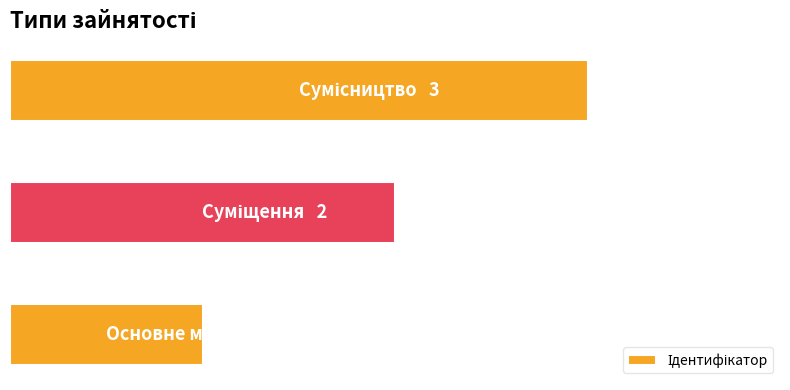

Does the chart contain any negative values?

No